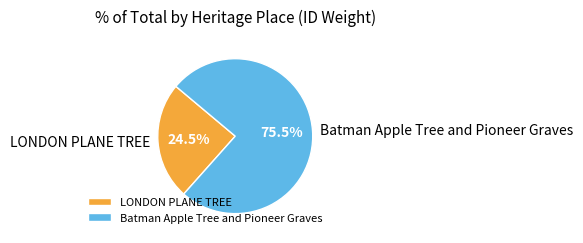

Combined, what portion of the pie is Batman Apple Tree and Pioneer Graves and LONDON PLANE TREE?

100.0%